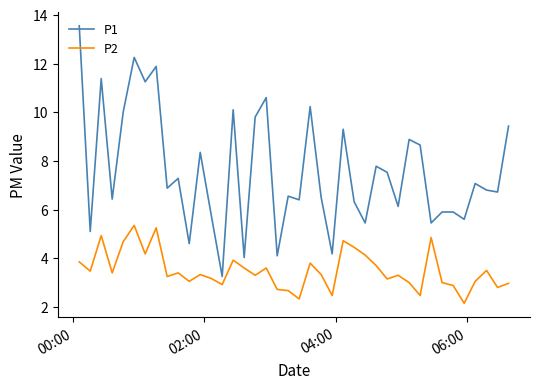

True or false: P2 and P1 intersect in this chart.

False